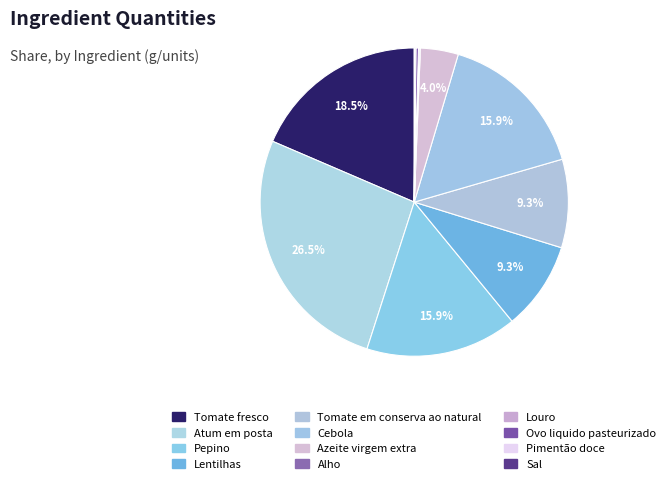

Which slice is the largest?

Atum em posta